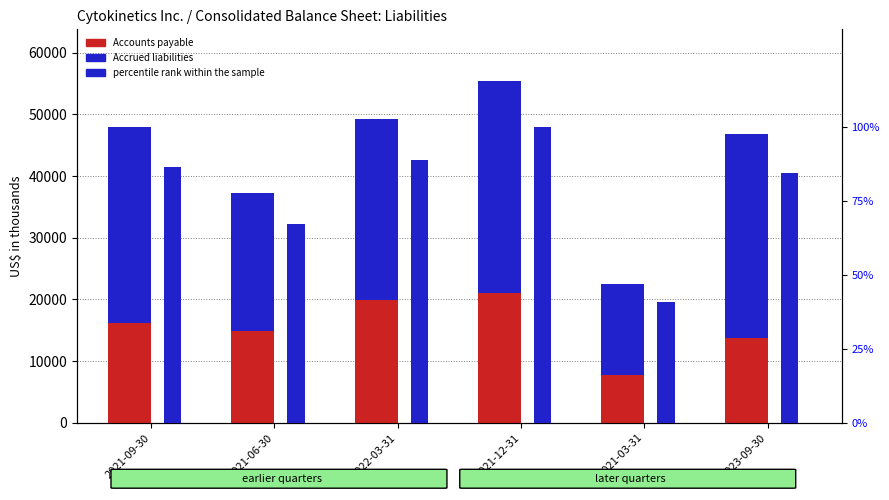

True or false: Accounts payable has a value of 16222.0 at 2021-09-30.

True